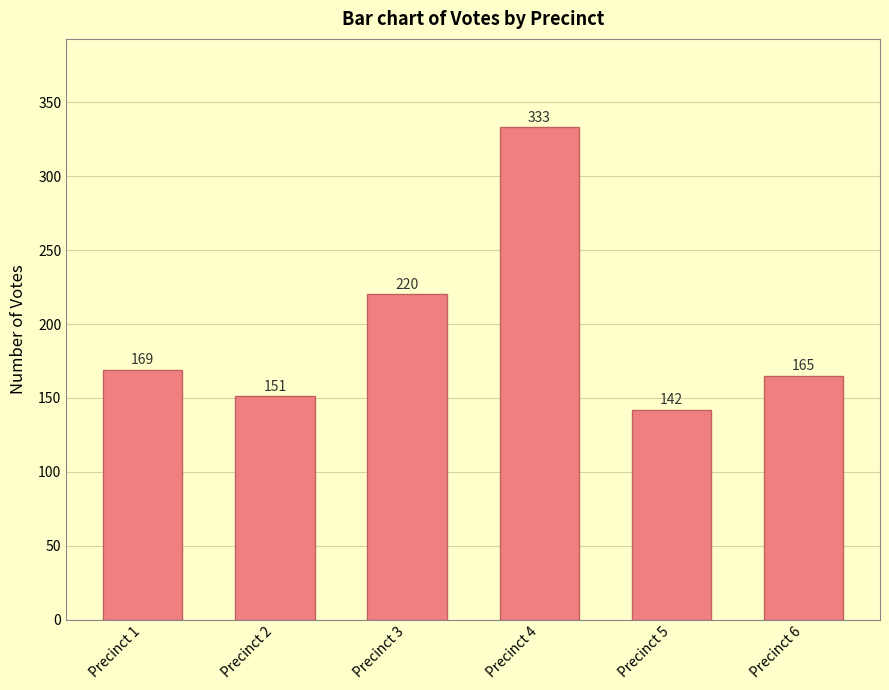

At which category does the chart reach its peak across all series?

Precinct 4